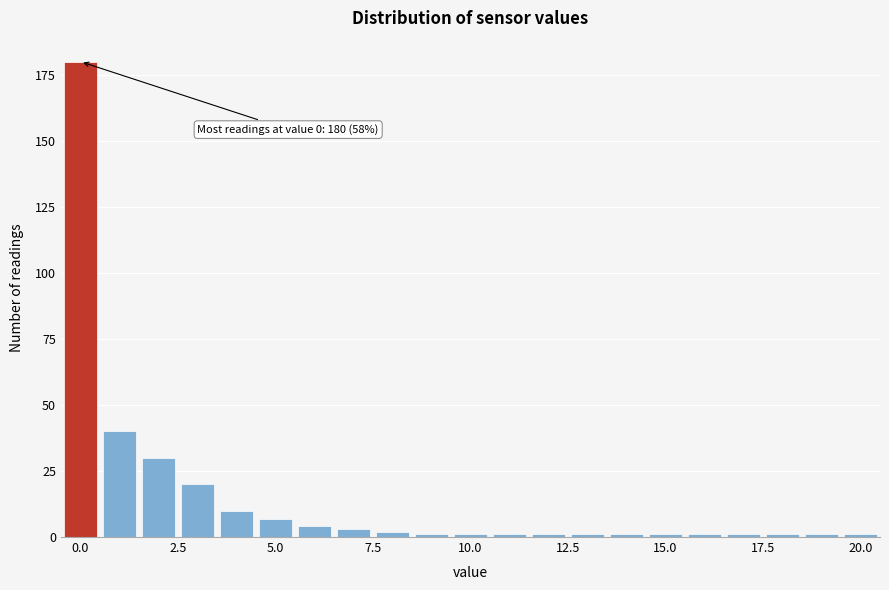

Around what value on the x-axis is the tallest bar? Give the approximate position of its centre, as read against the axis.

0.0